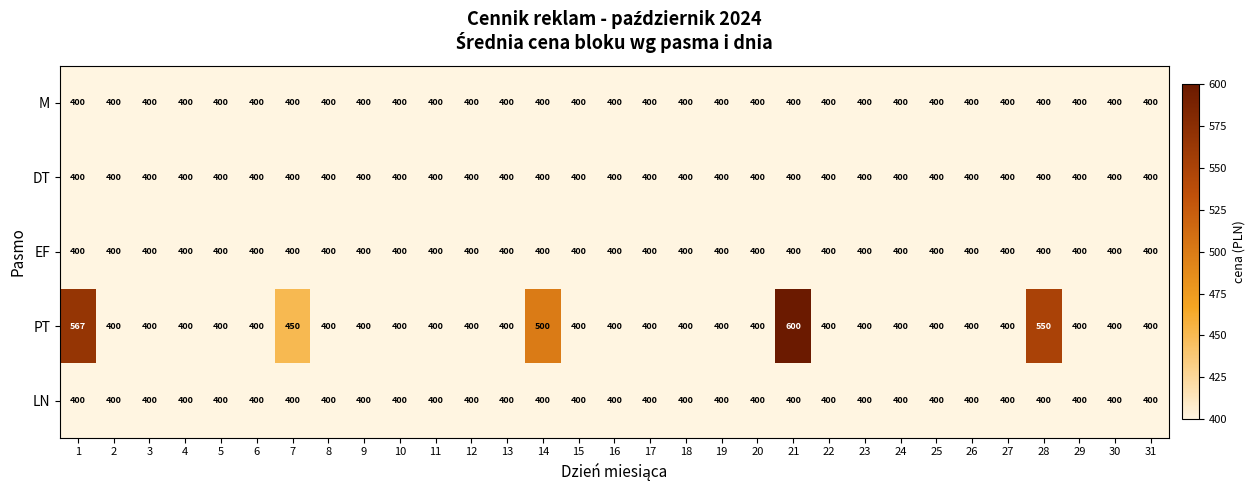

Read the DT value at 23.

400